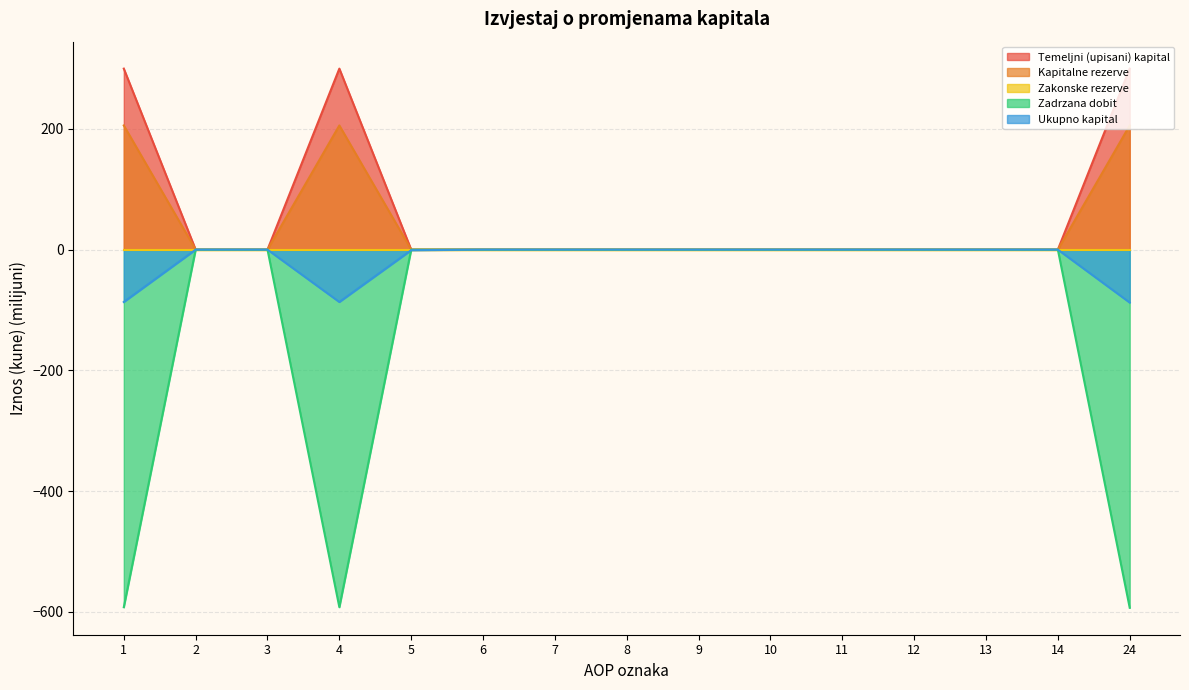

The value of Kapitalne rezerve at 14 is -101.5. True or false?

False